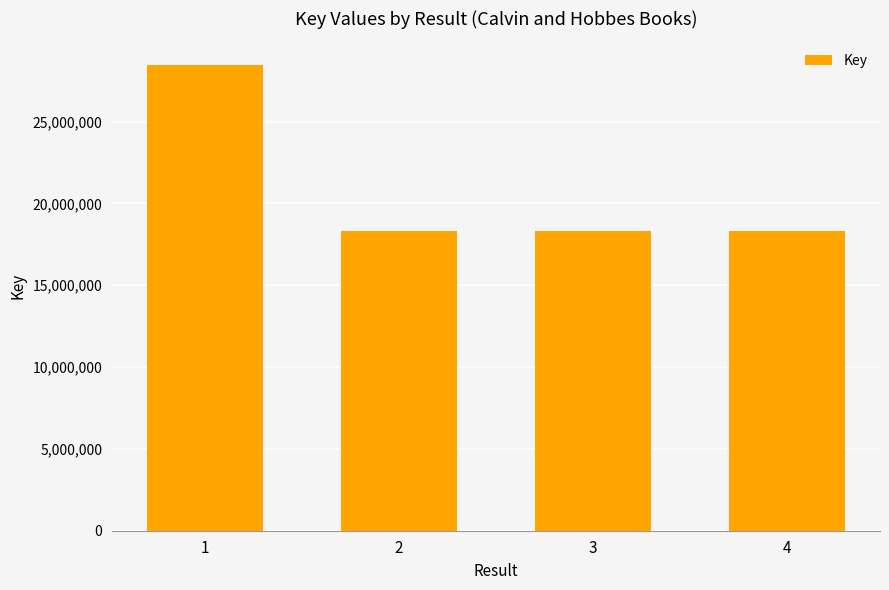

What is the value of the 1st bar from the left?

28483834